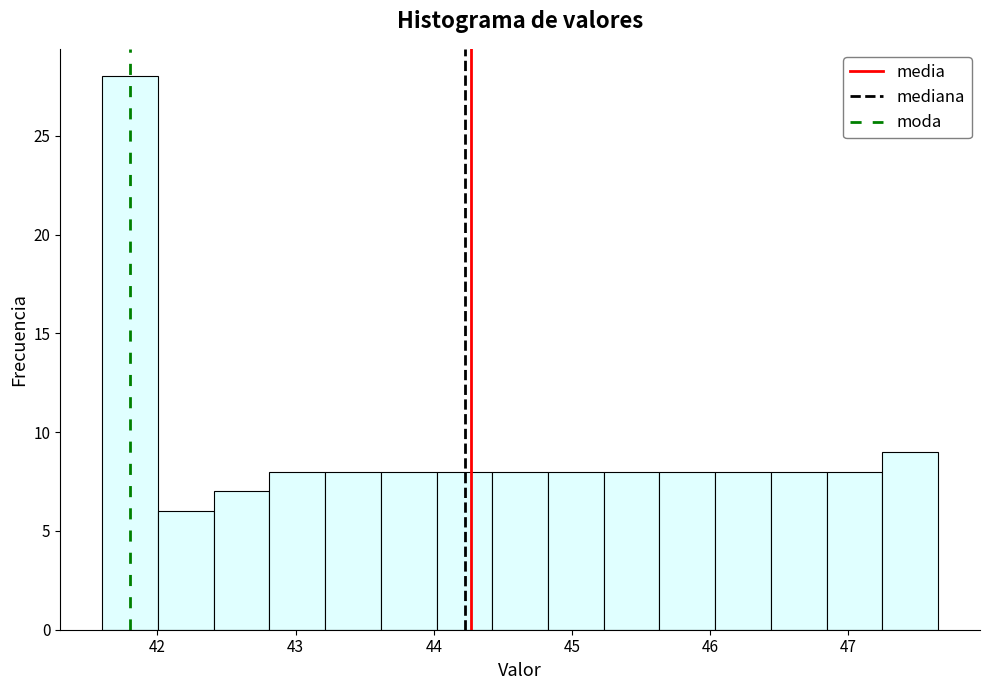

What is the height of the bar covering 46.8 to 47.2 on the x-axis? Neither the bar edges nor the heights are printed on the chart, so give them approximately, as read against the axes.

8